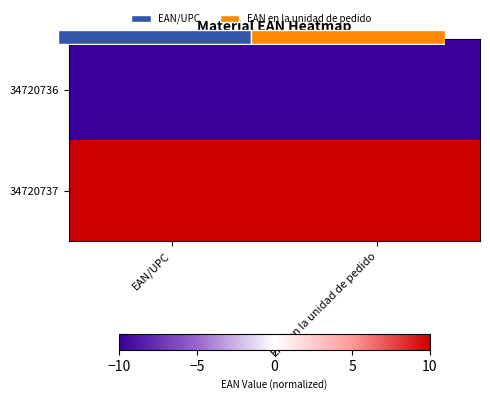

What is the smallest value displayed?

-10